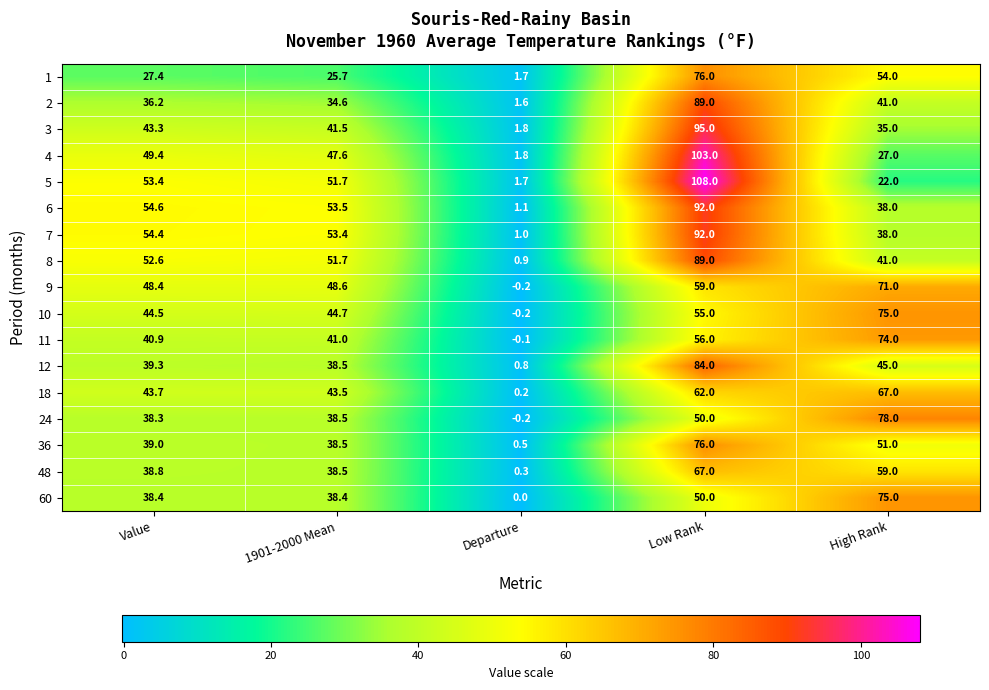

How many data points does each series have?

5